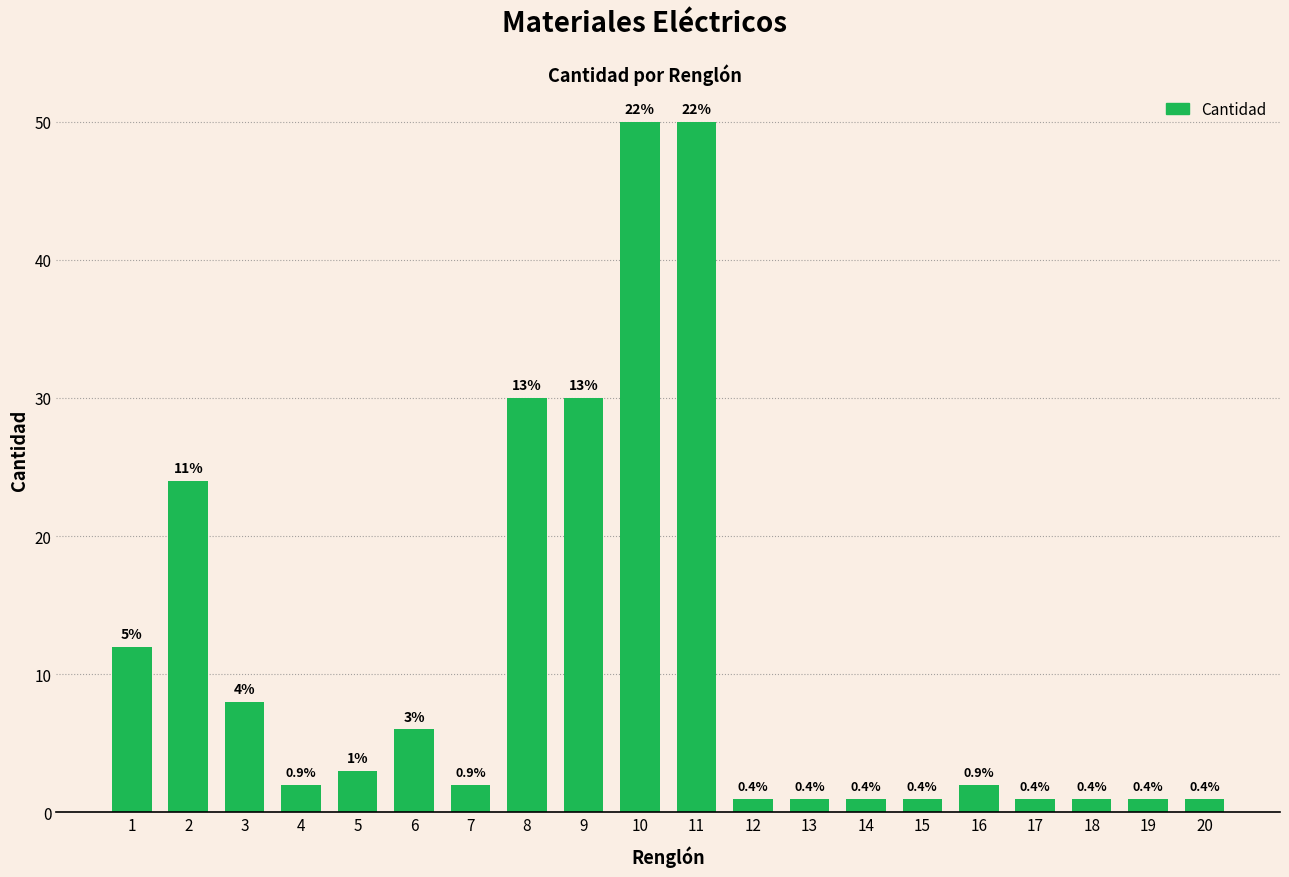

How many bars are there in total?

20